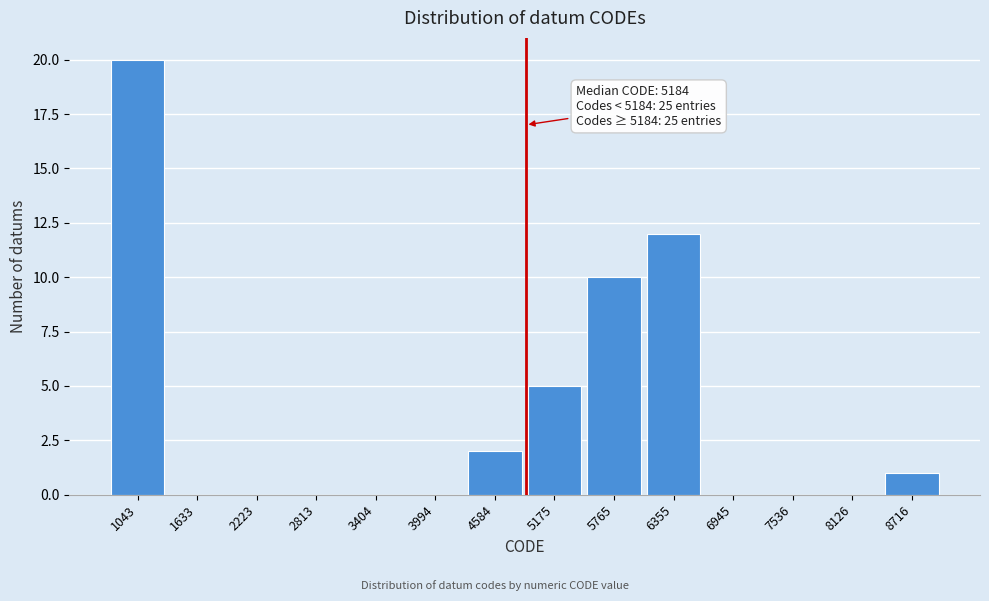

Reading left to right, what are all the values shown in this chart?

1043=20	1633=0	2223=0	2813=0	3404=0	3994=0	4584=2	5175=5	5765=10	6355=12	6945=0	7536=0	8126=0	8716=1